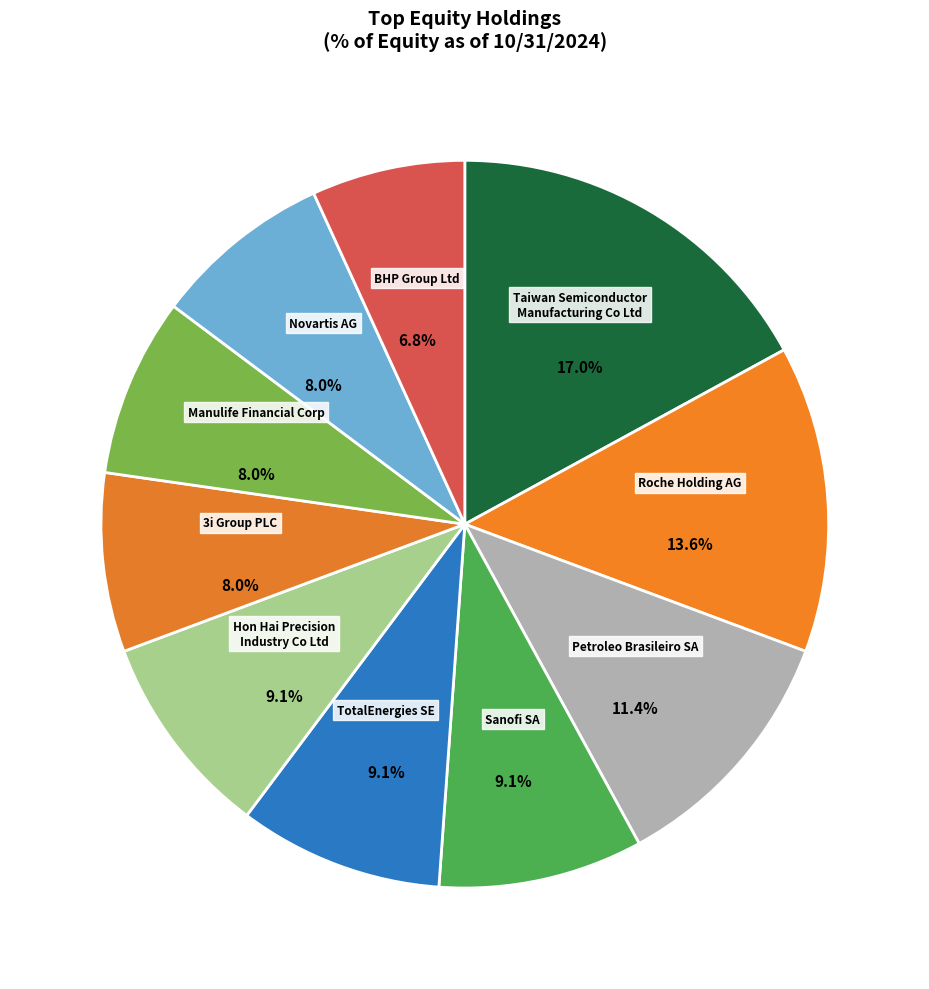

To the nearest percent, what percentage of the pie is Petroleo Brasileiro SA?

11%